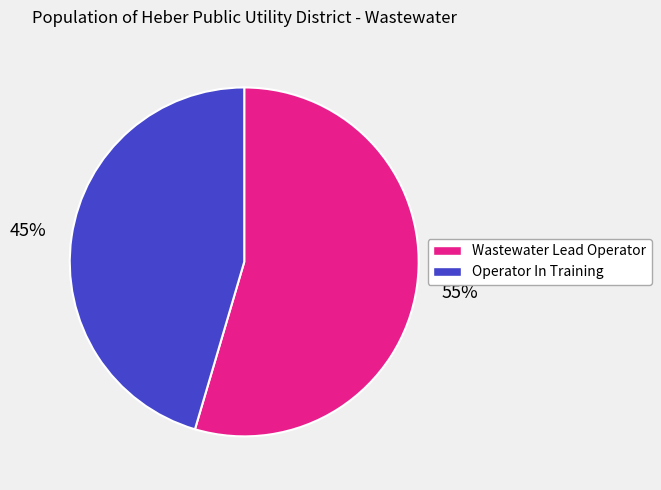

To the nearest percent, what percentage of the pie is Operator In Training?

45%